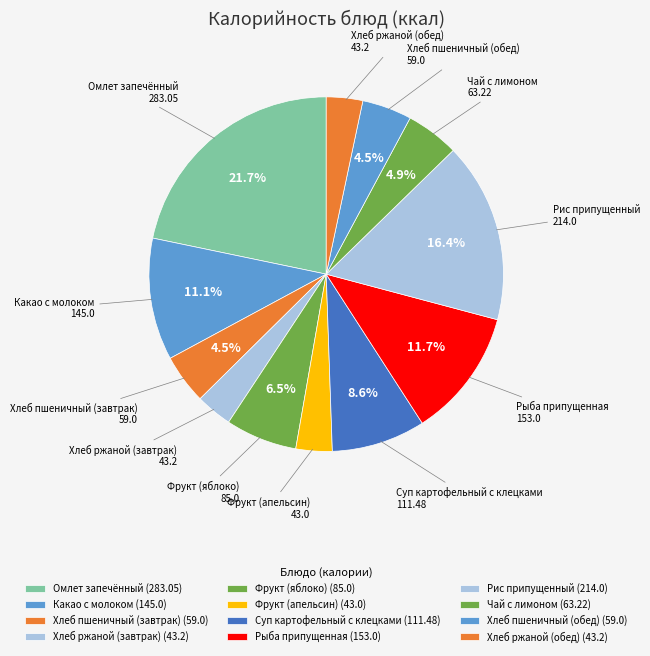

Rank the categories by value from highest to lowest.

Омлет запечённый, Рис припущенный, Рыба припущенная, Какао с молоком, Суп картофельный с клецками, Фрукт (яблоко), Чай с лимоном, Хлеб пшеничный (завтрак), Хлеб пшеничный (обед), Хлеб ржаной (завтрак), Хлеб ржаной (обед), Фрукт (апельсин)